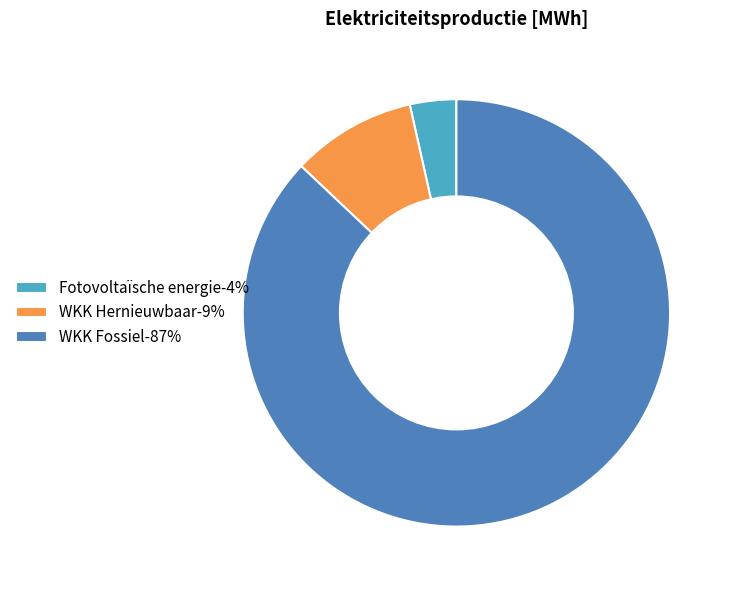

How many slices are in this pie chart?

3